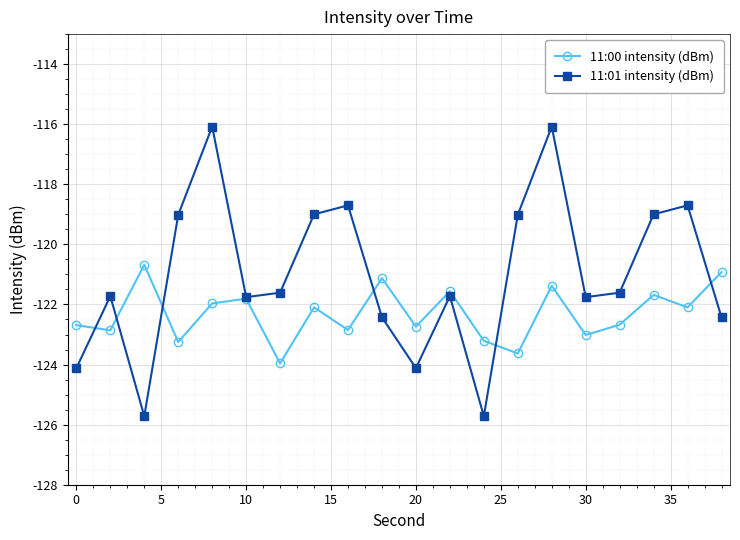

Which series has the widest spread of values?

11:01 intensity (dBm)